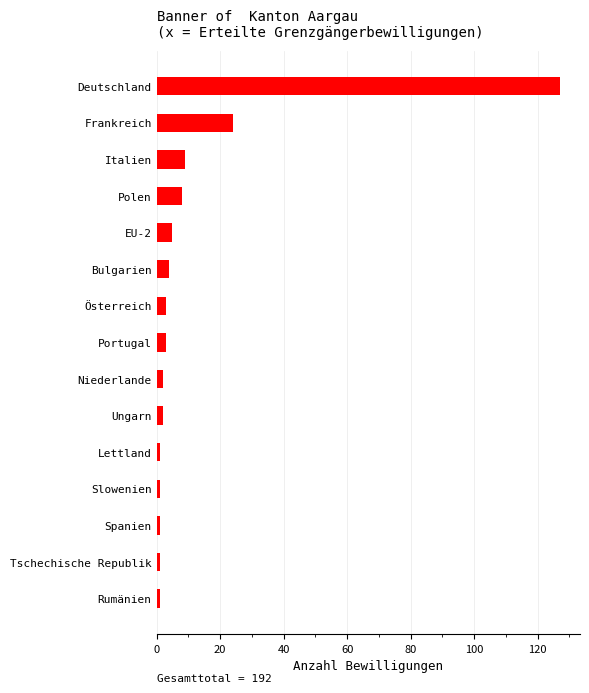

Are the bars grouped side by side (vs. stacked)?

No